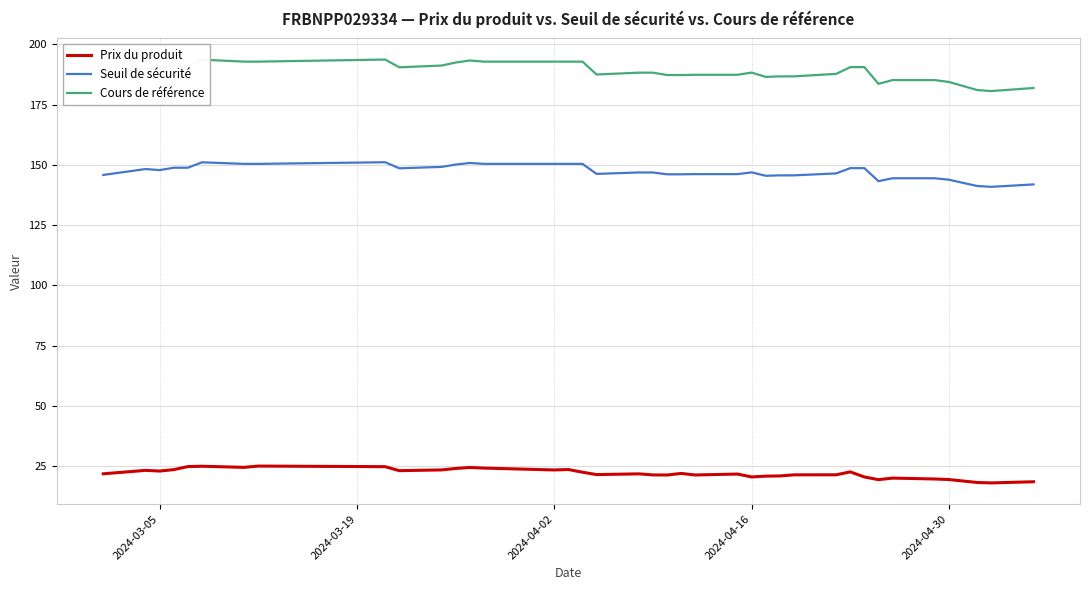

True or false: Prix du produit and Seuil de sécurité intersect in this chart.

False